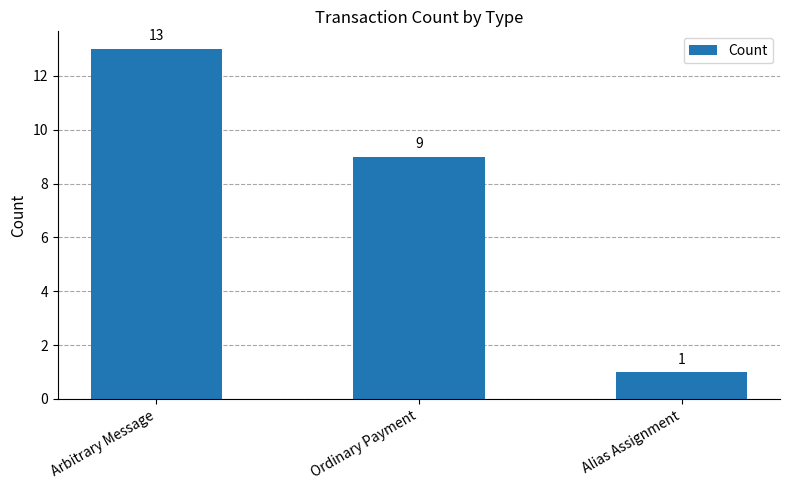

The value at Alias Assignment is 1. True or false?

True